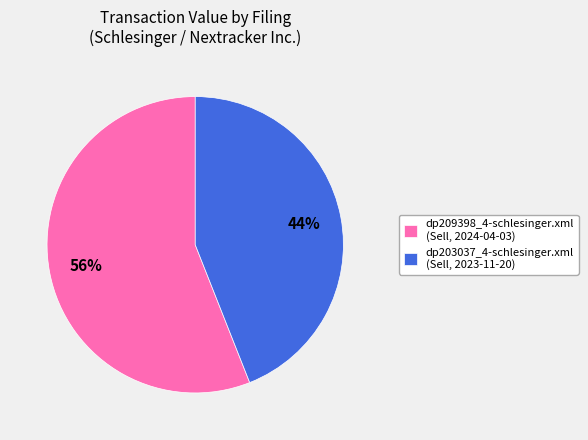

Count the number of slices in the pie.

2